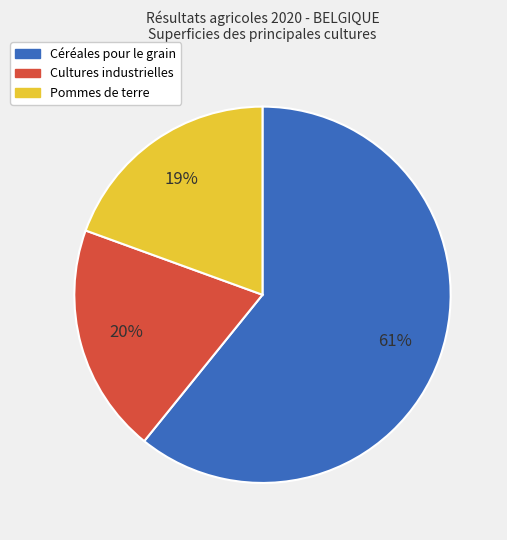

What is the ratio of the value at Pommes de terre to the value at Céréales pour le grain?

0.3